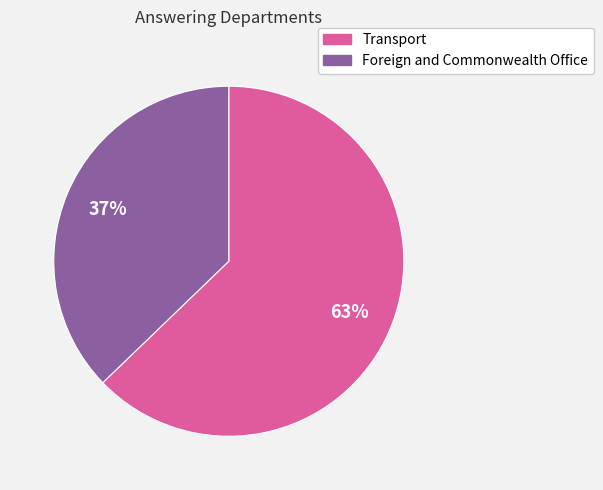

To the nearest percent, what is the average slice percentage?

50%